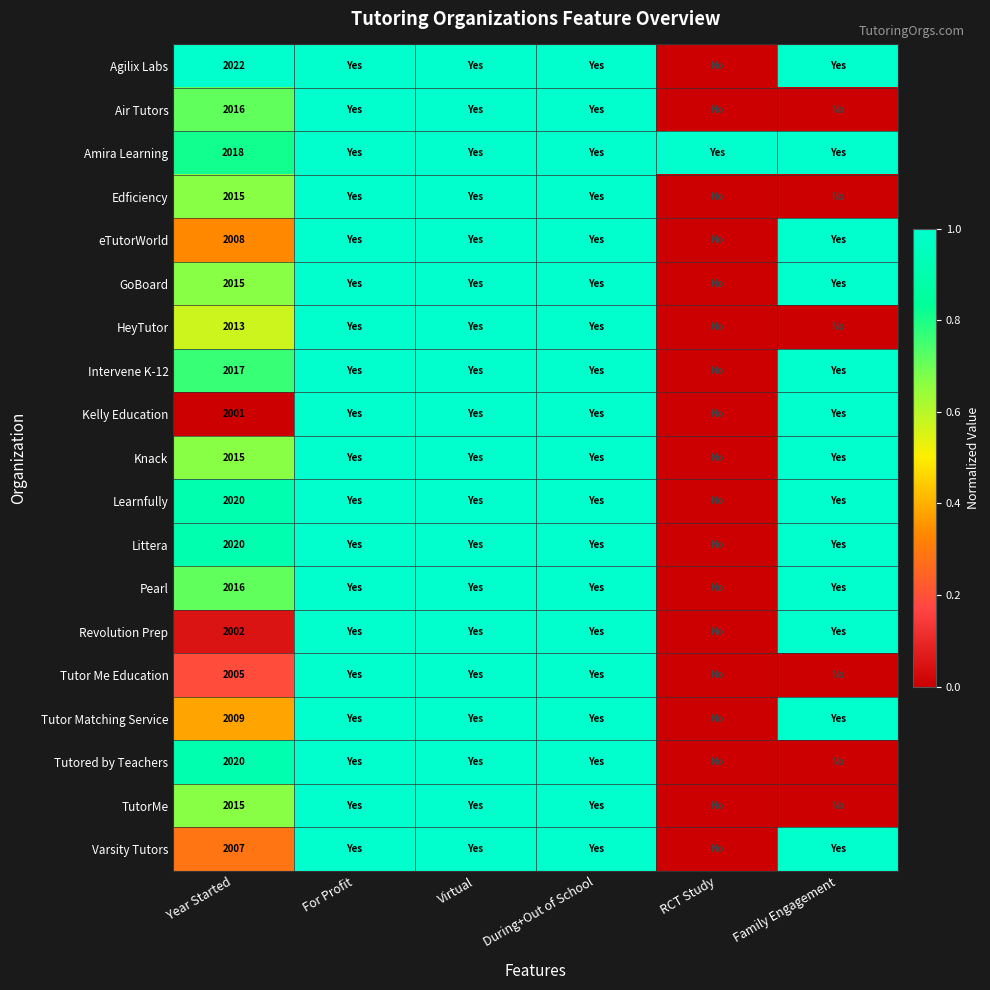

The Tutor Me Education series shows 2005 at Year Started. True or false?

True